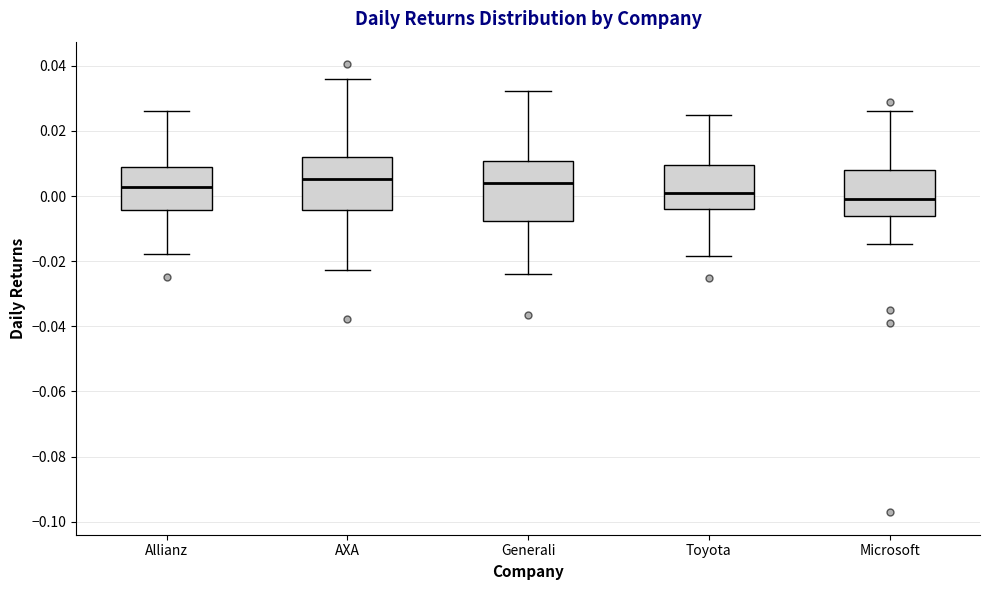

Where does the upper whisker of the box for AXA end on the y-axis? The values are not printed on the chart, so give them approximately, as read against the axis.

0.036